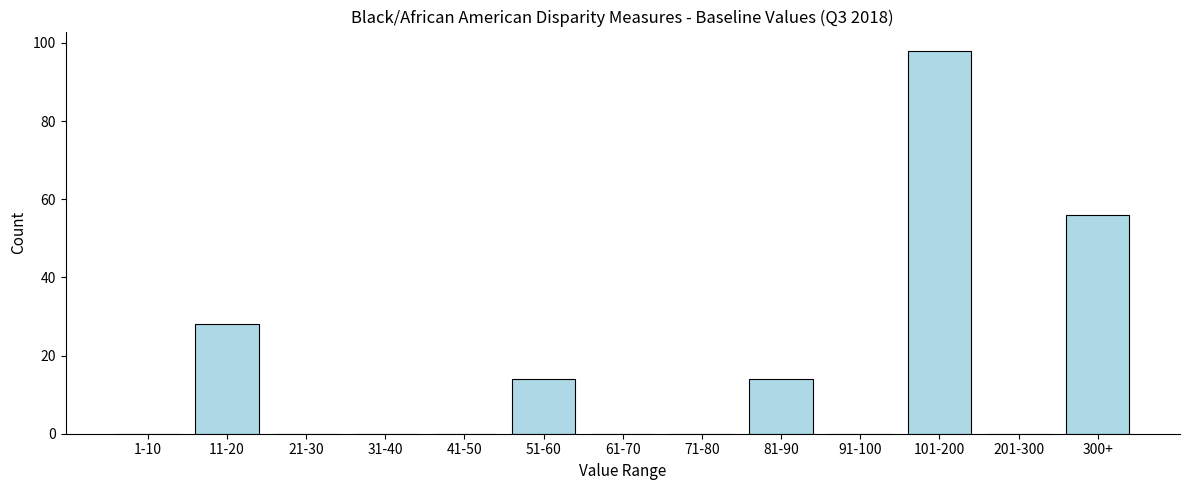

Reading right to left, what are all the values shown in this chart?

300+=56	201-300=0	101-200=98	91-100=0	81-90=14	71-80=0	61-70=0	51-60=14	41-50=0	31-40=0	21-30=0	11-20=28	1-10=0